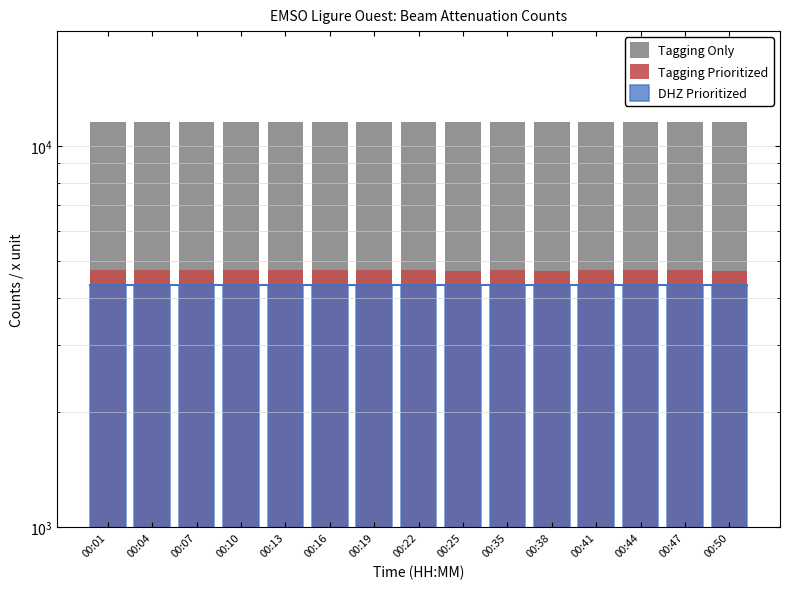

Between 00:16 and 00:22, which is larger?

00:16